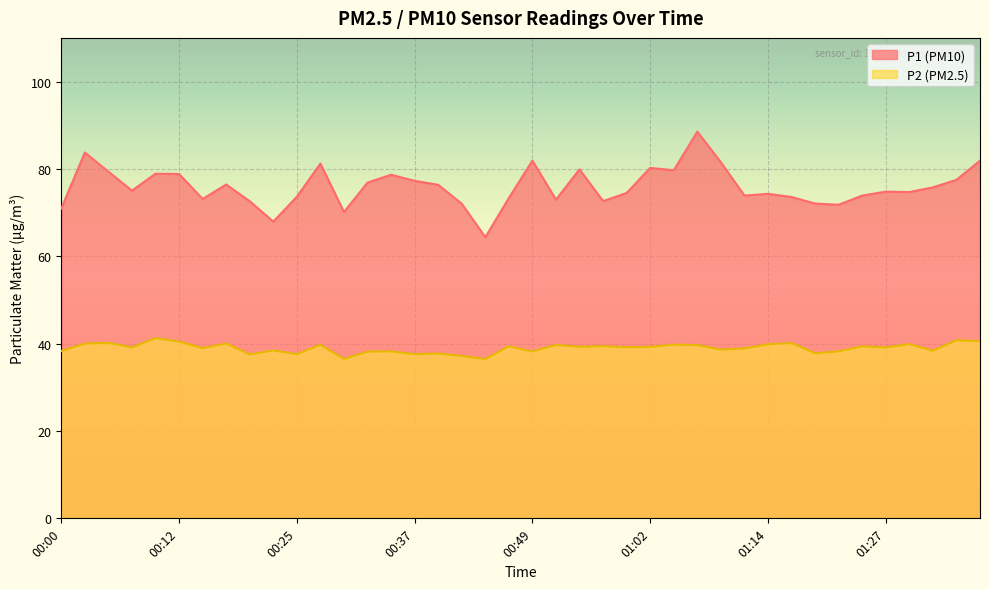

What are all the series names shown in the legend?

P1, P2